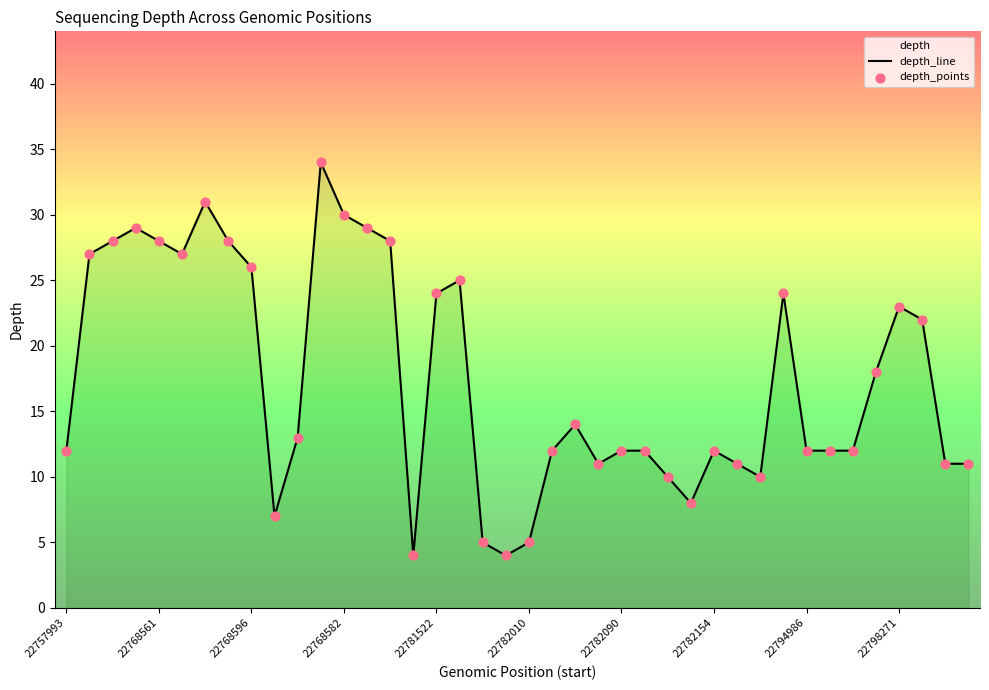

Which series has the largest Y range (max minus min)?

depth_line